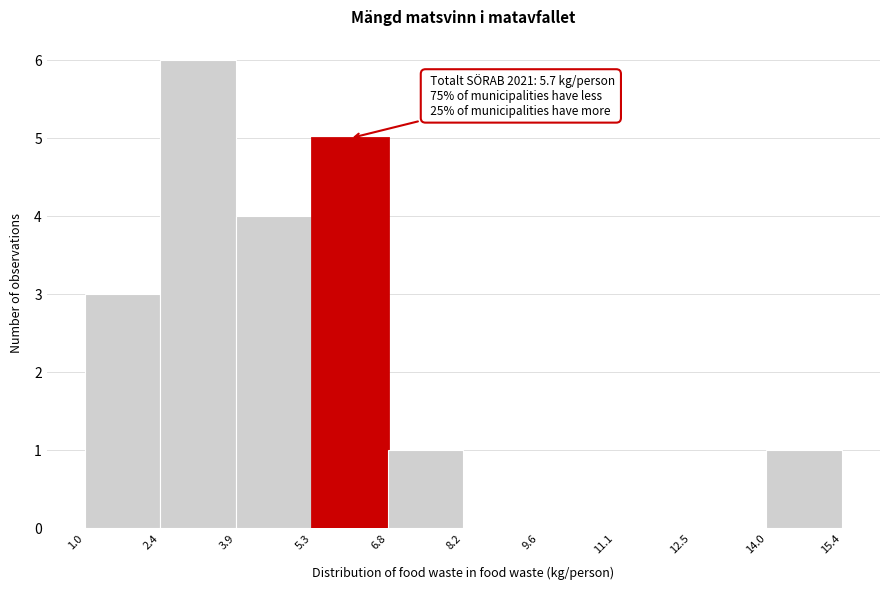

Which range on the x-axis has the tallest bar?

2.4 to 3.9